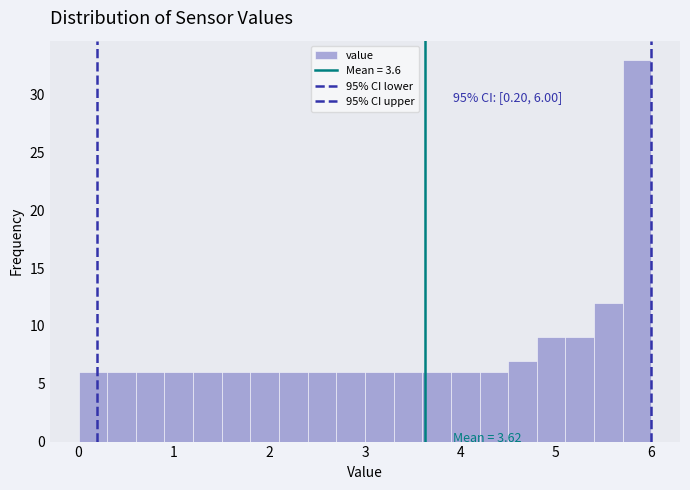

Around what value on the x-axis is the tallest bar? Give the approximate position of its centre, as read against the axis.

5.9